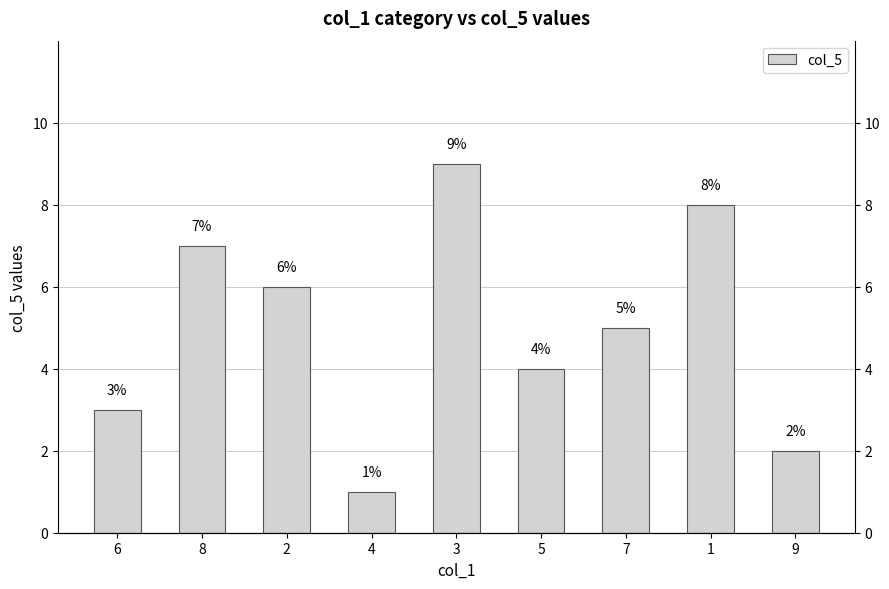

Reading right to left, what are all the values shown in this chart?

2	8	5	4	9	1	6	7	3